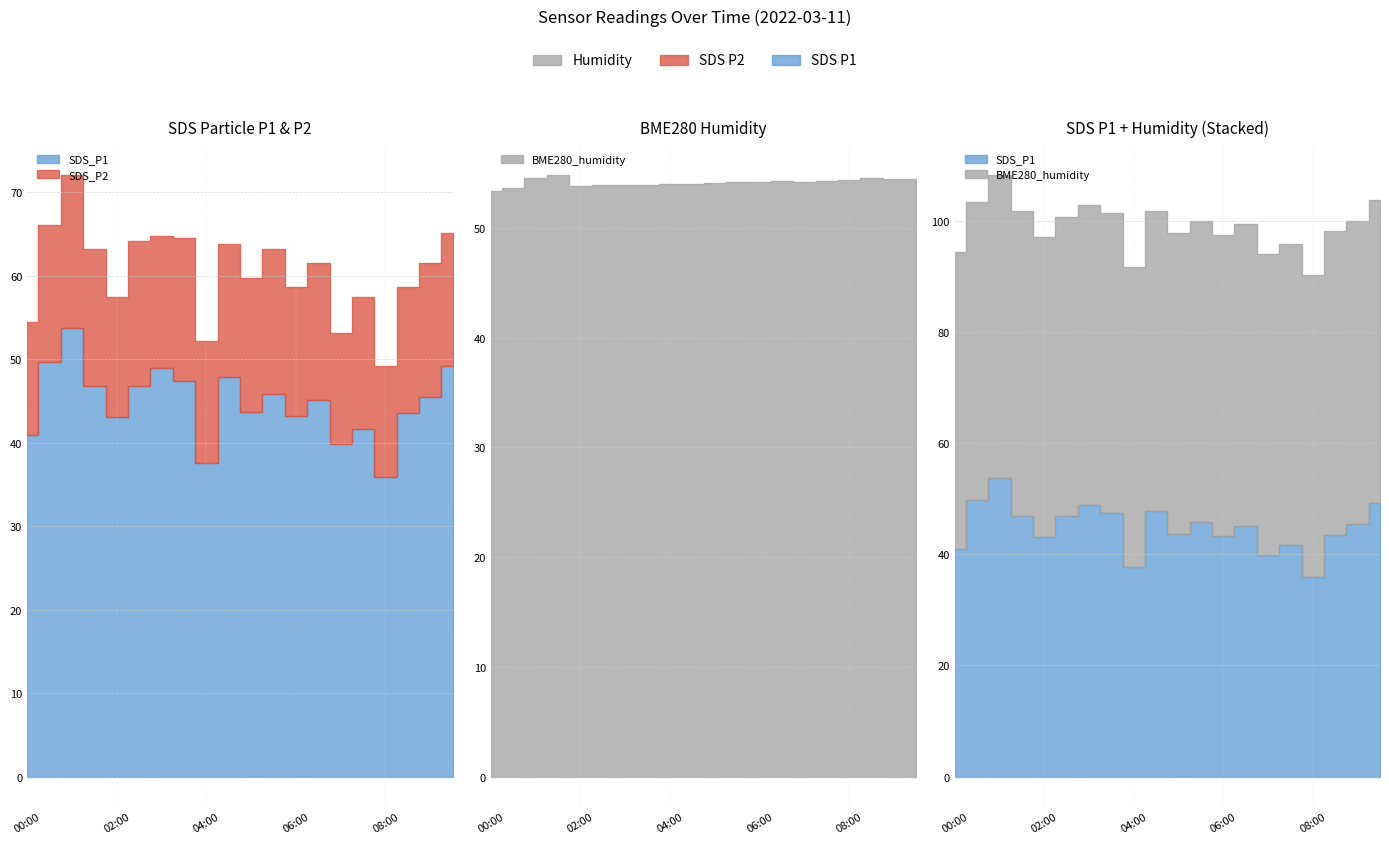

True or false: SDS_P1 has more than 0 points higher than both neighbors.

True